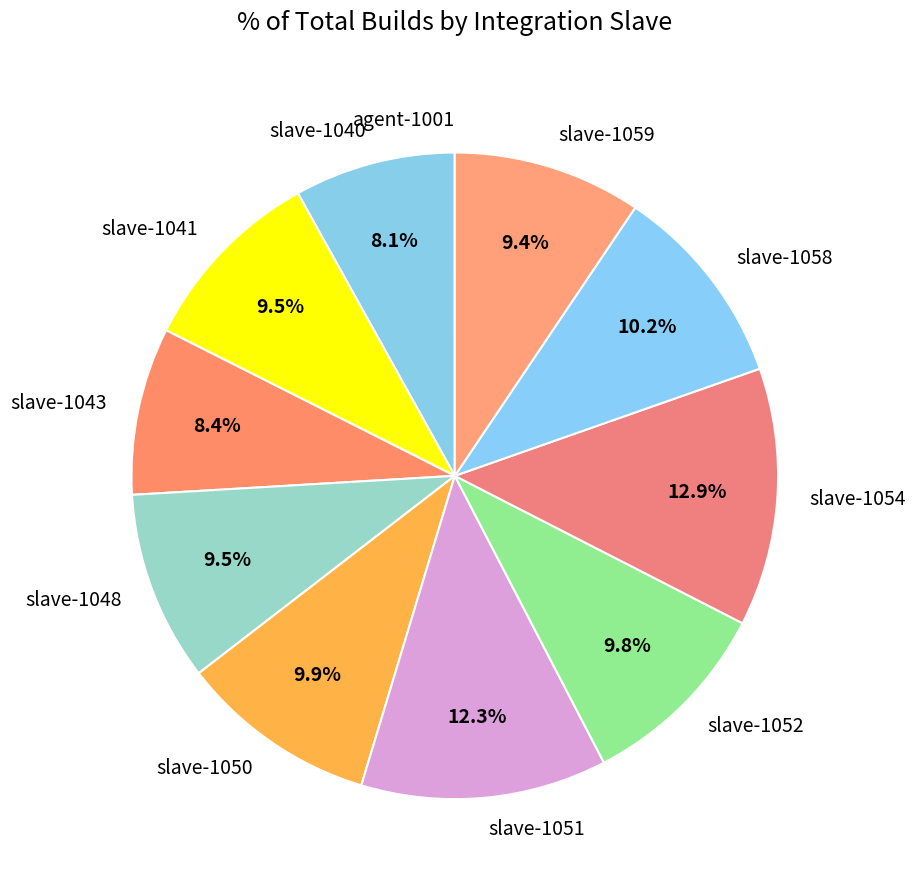

Is the sum of slave-1052 and slave-1054 greater than half?

No